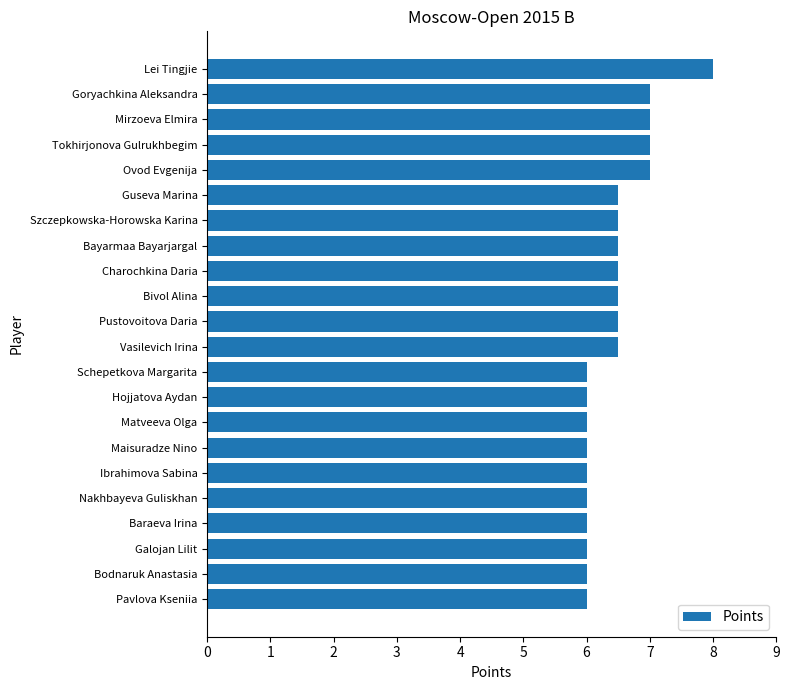

What is the ratio of the value at Goryachkina Aleksandra to the value at Matveeva Olga?

1.2